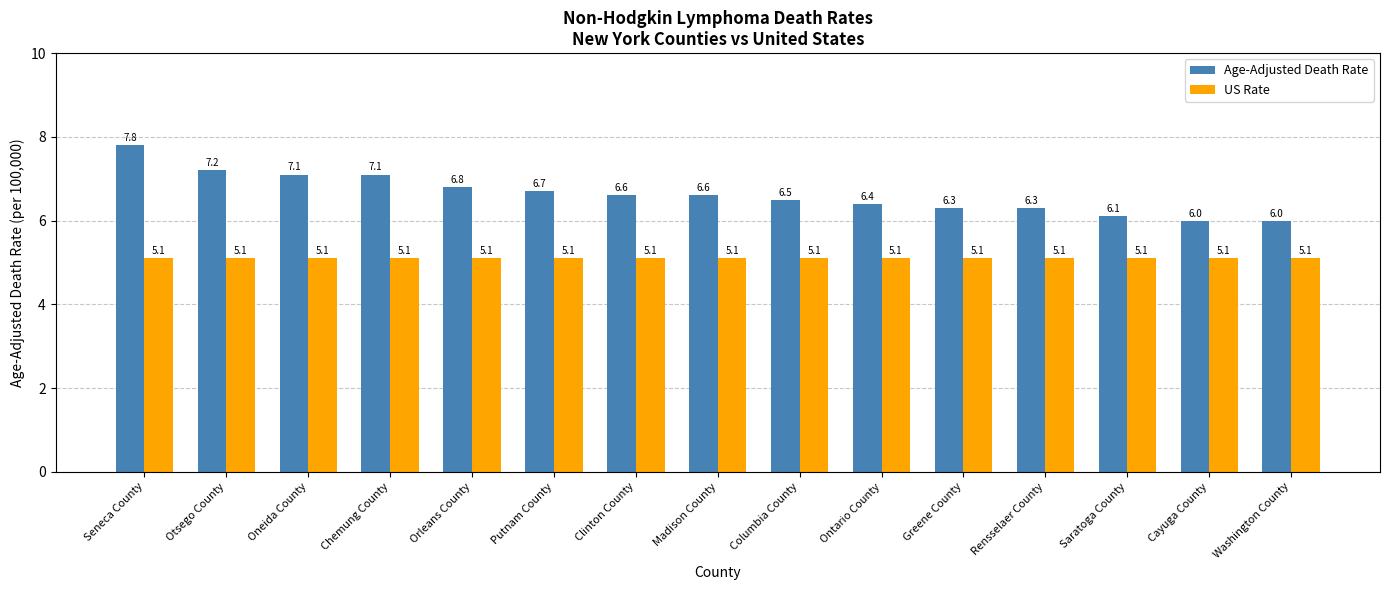

Read the Age-Adjusted Death Rate value at Greene County.

6.3